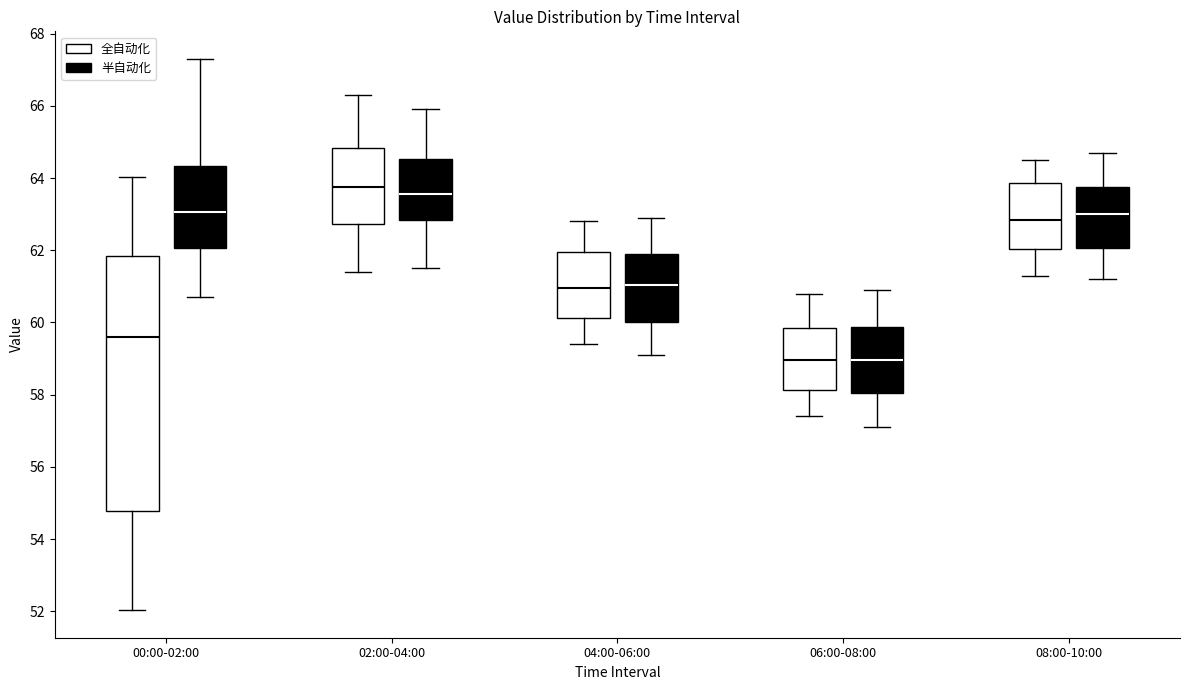

Where is the upper edge of the box for 04:00-06:00 (全自动化) on the y-axis? The values are not printed on the chart, so give them approximately, as read against the axis.

62.0